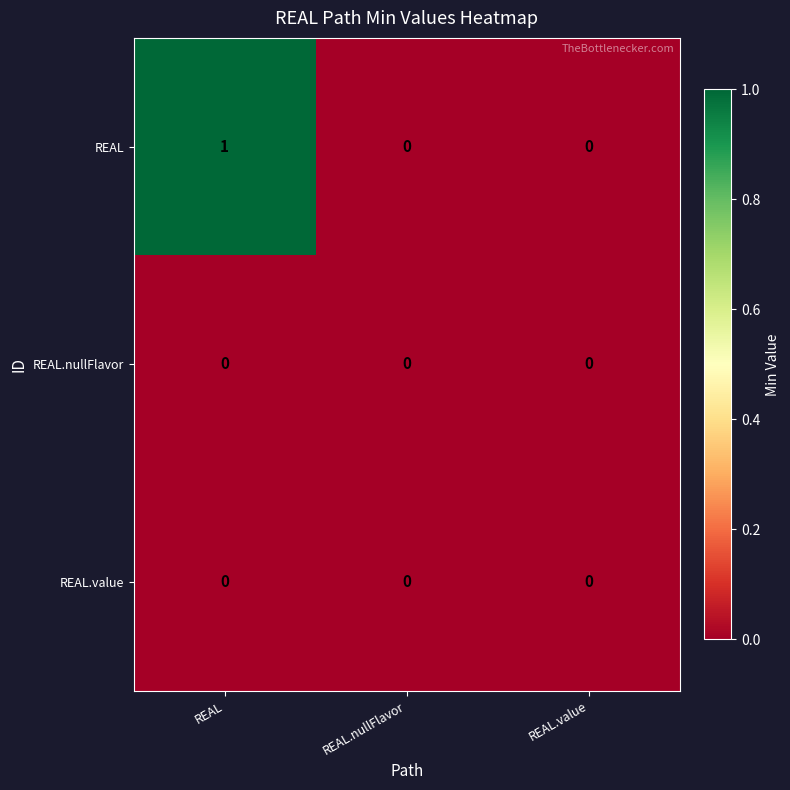

At which category is the sum across all series the highest?

REAL